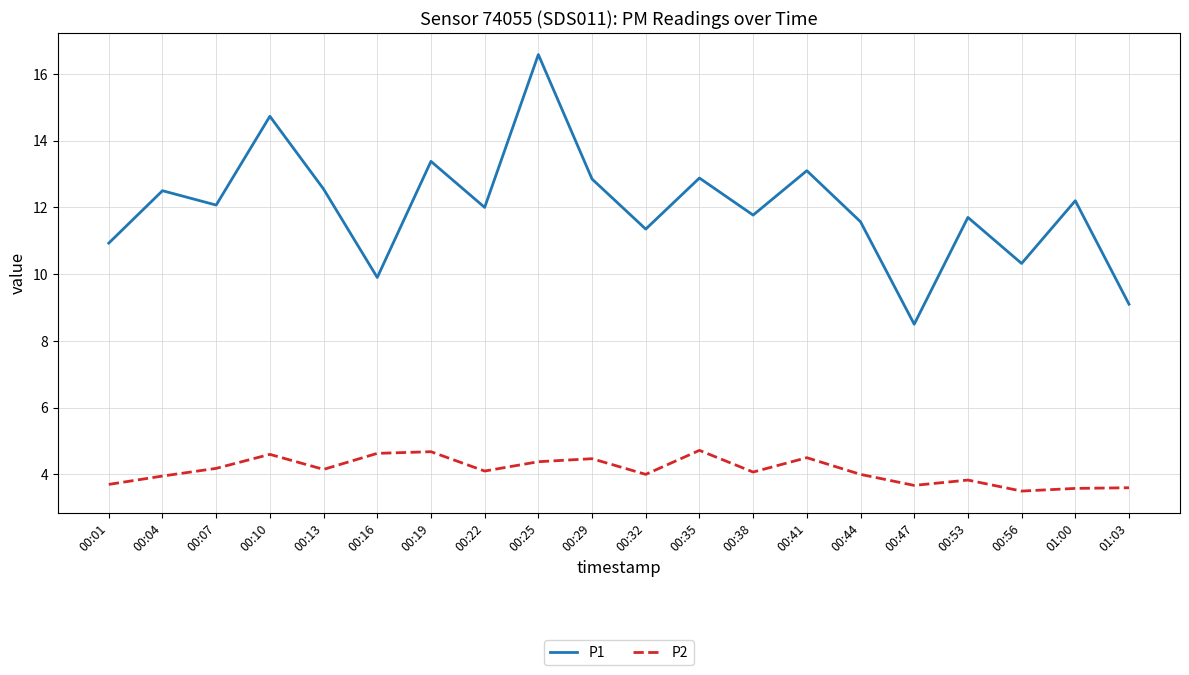

How many interior local valleys does the P1 series have?

7